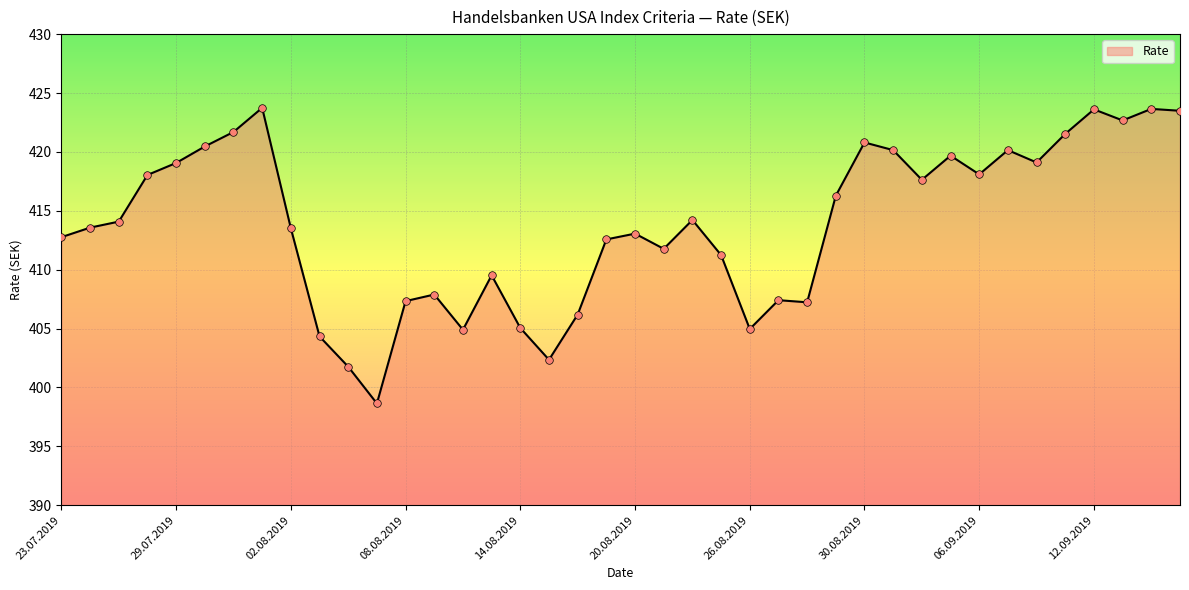

What is the difference between the maximum and minimum values?

25.1